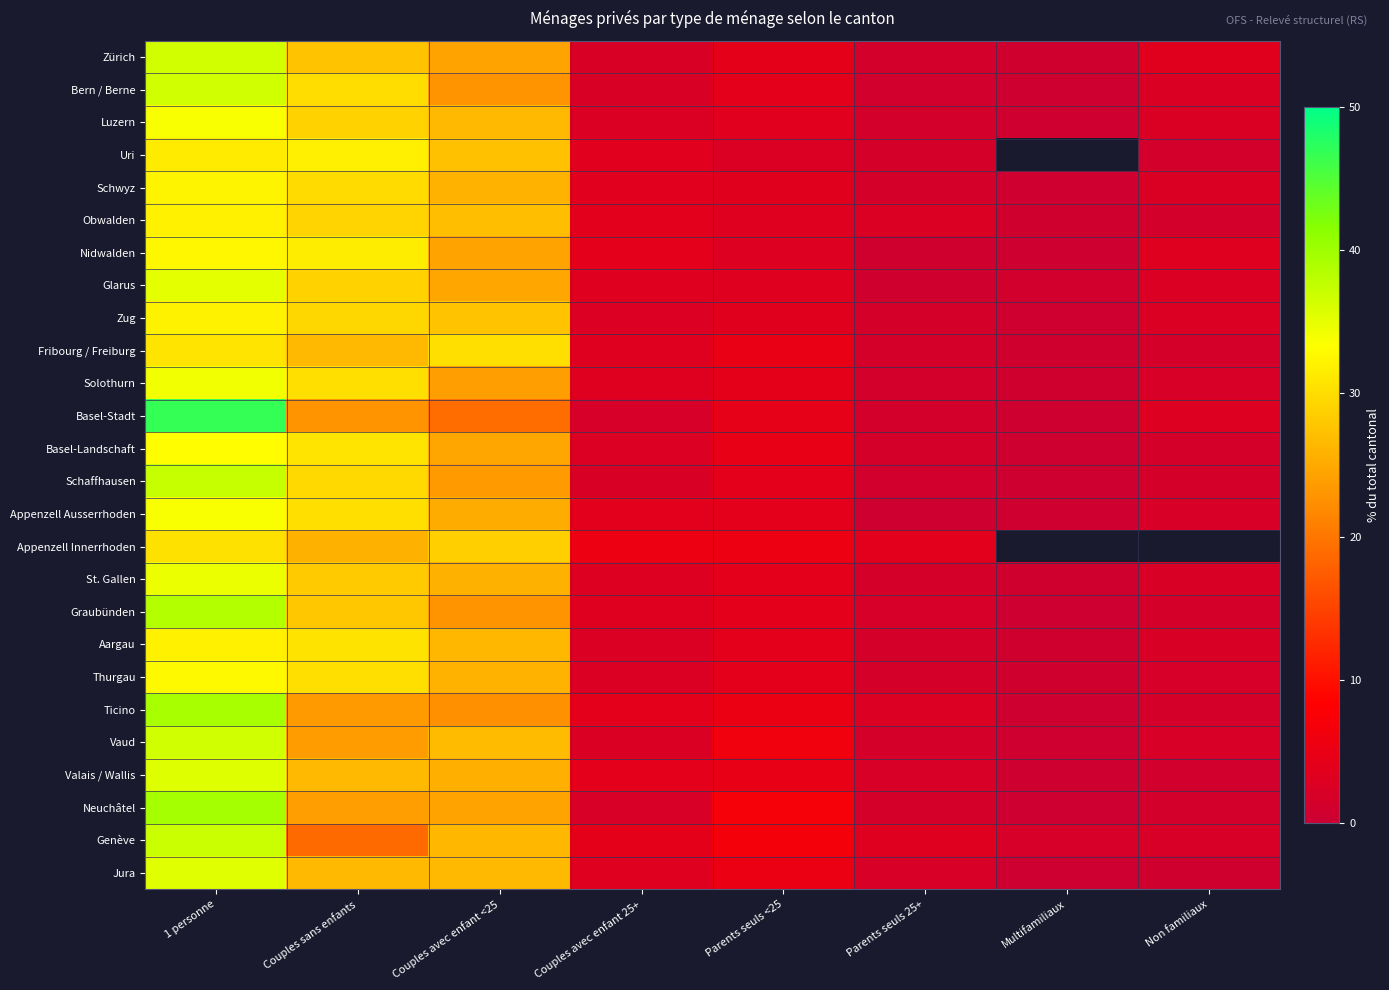

Read the Neuchâtel value at Parents seuls <25.

6.9